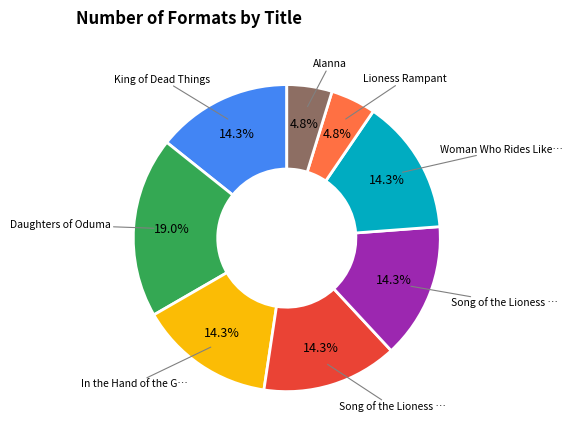

How many segments does this pie chart have?

8